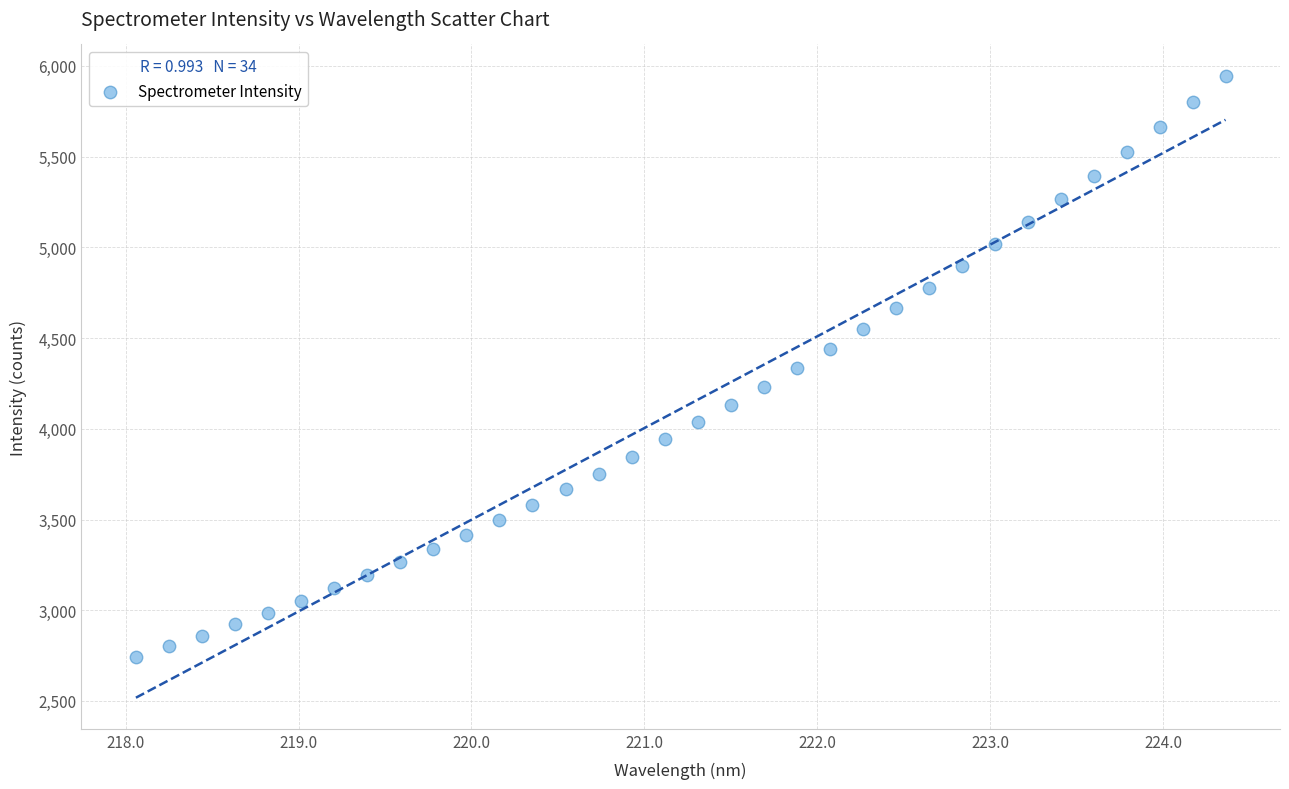

What is the range of Y values (max minus min)?

3205.2